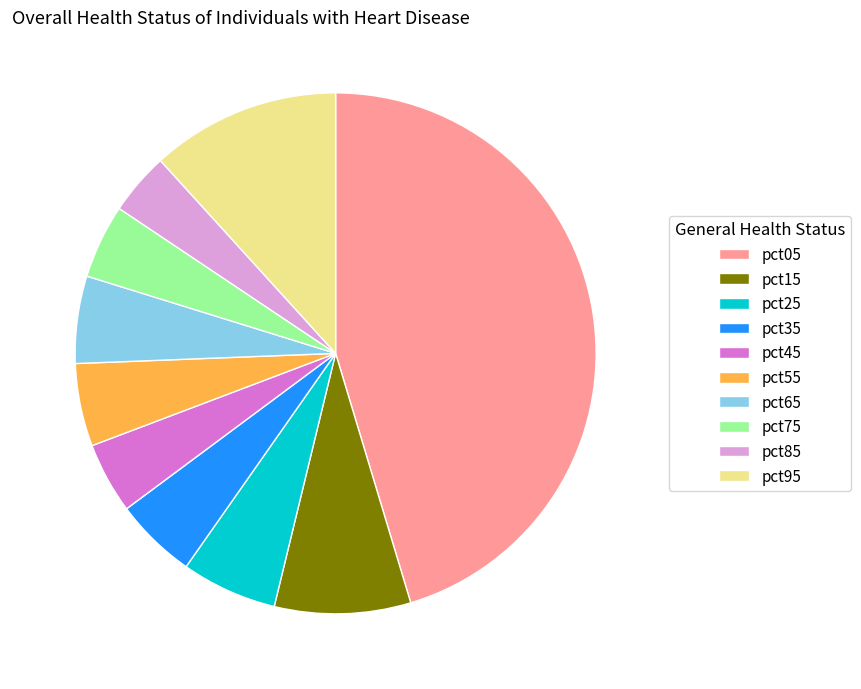

How many slices are in this pie chart?

10